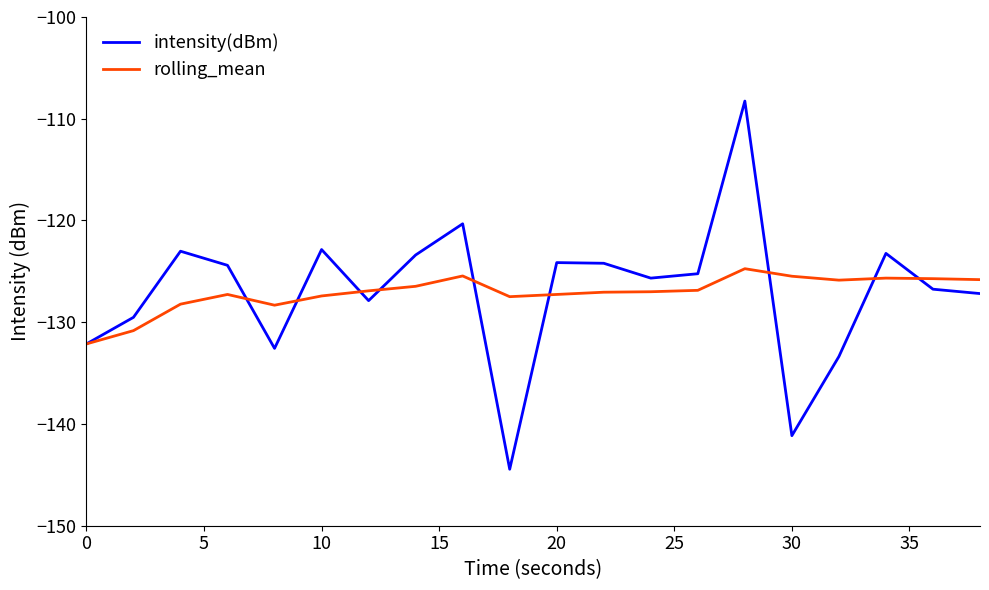

Which series has the largest range (max minus min)?

intensity(dBm)